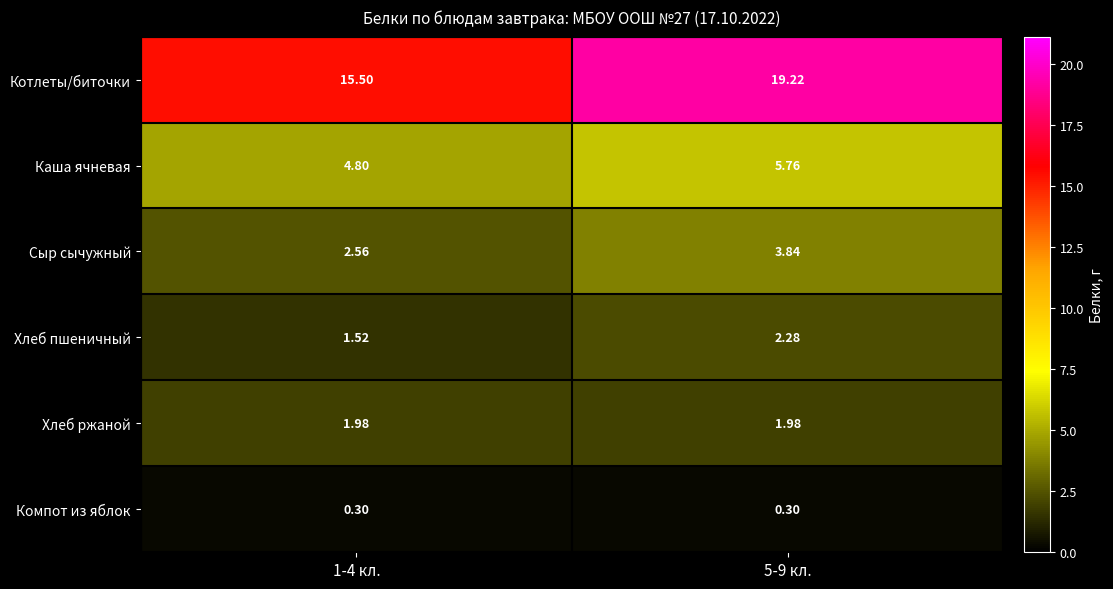

Rank the series by their maximum value, from highest to lowest.

Котлеты/биточки, Каша ячневая, Сыр сычужный, Хлеб пшеничный, Хлеб ржаной, Компот из яблок